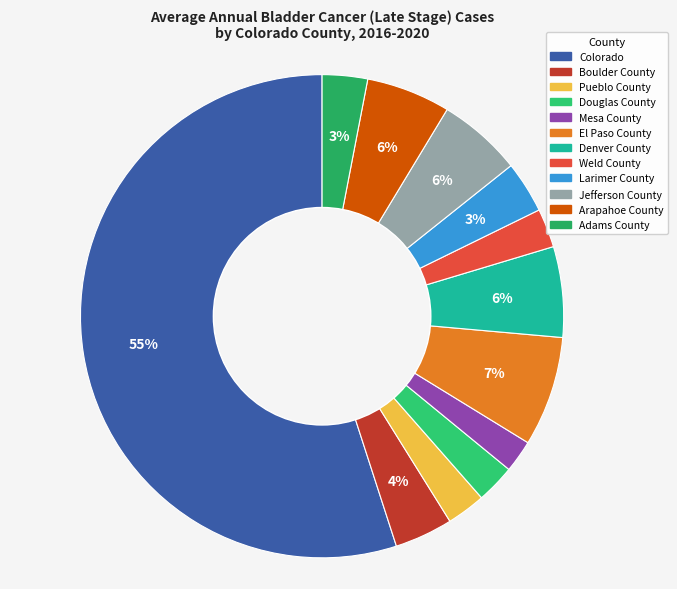

To the nearest percent, what portion does Jefferson County represent?

6%